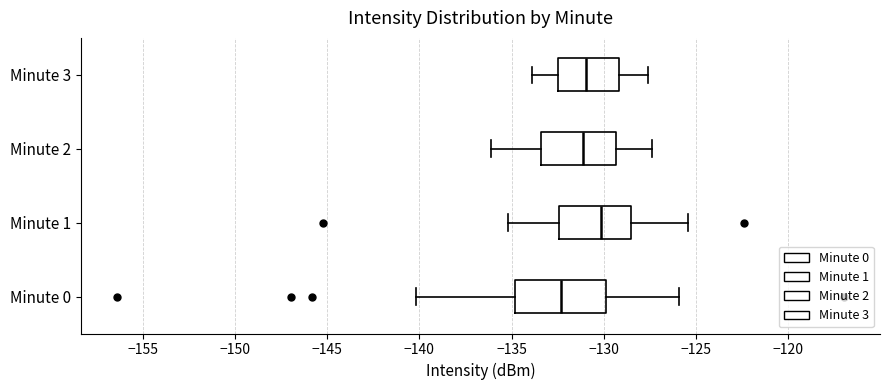

Reading bottom to top, transcribe this box plot: for each box, give where its median line is, the range the box spans, and where its two whiskers end, as read against the x-axis. The values are not printed on the chart, so give them approximately, as read against the axis.

Minute 0: median -132.5, box -135.0 to -130.0, whiskers -140.0 to -126.0
Minute 1: median -130.0, box -132.5 to -128.5, whiskers -135.0 to -125.5
Minute 2: median -131.0, box -133.5 to -129.5, whiskers -136.0 to -127.5
Minute 3: median -131.0, box -132.5 to -129.0, whiskers -134.0 to -127.5